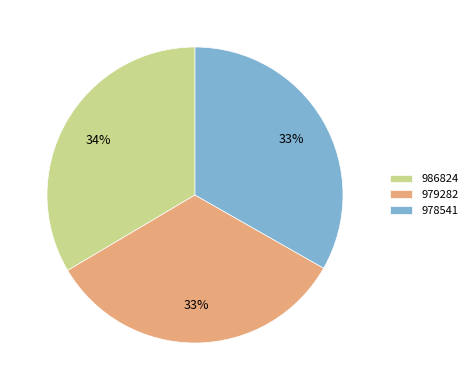

Count the number of slices in the pie.

3